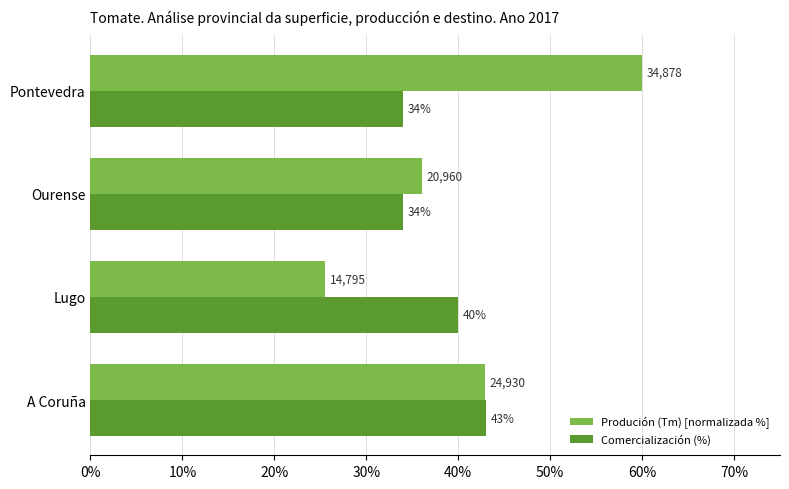

What is the minimum value for Produción (Tm) [normalizada %]?

25.5